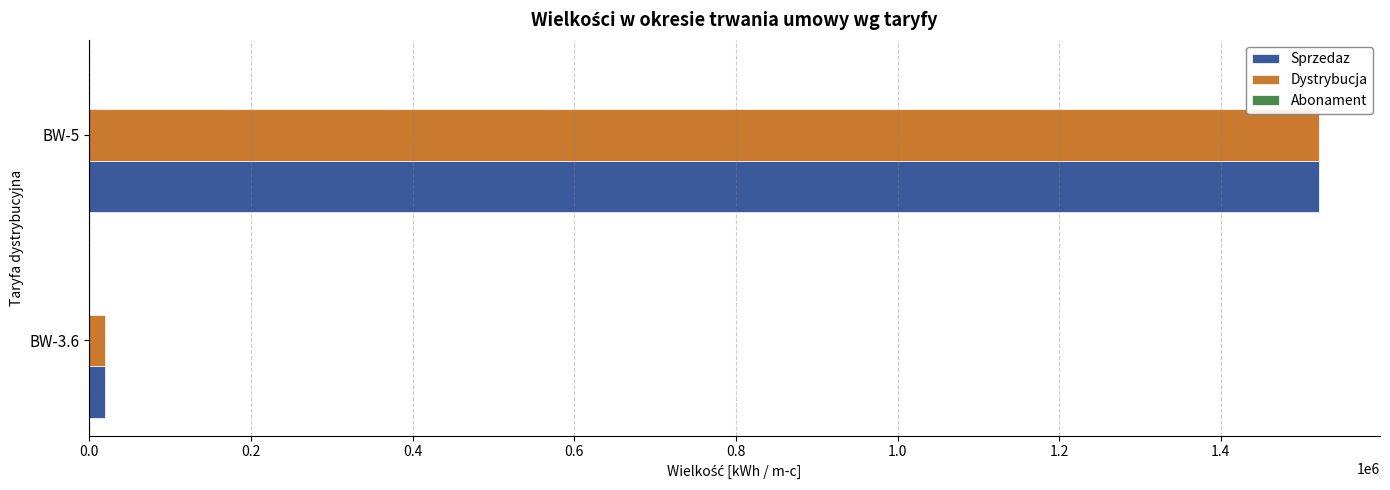

At which label does Sprzedaz reach its peak?

BW-5